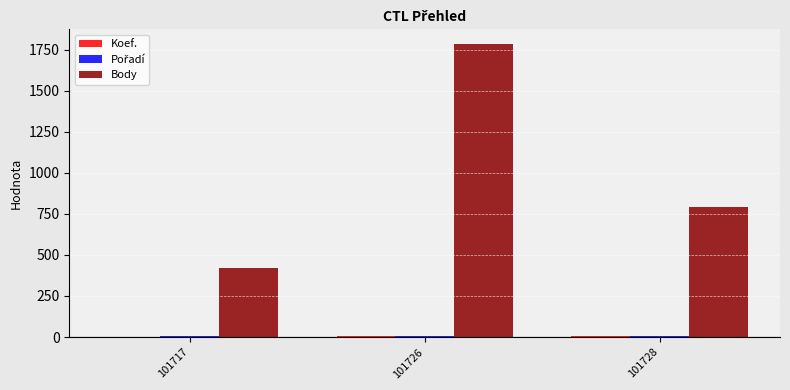

What value does the Body series have at 101728, to the nearest 100?

800